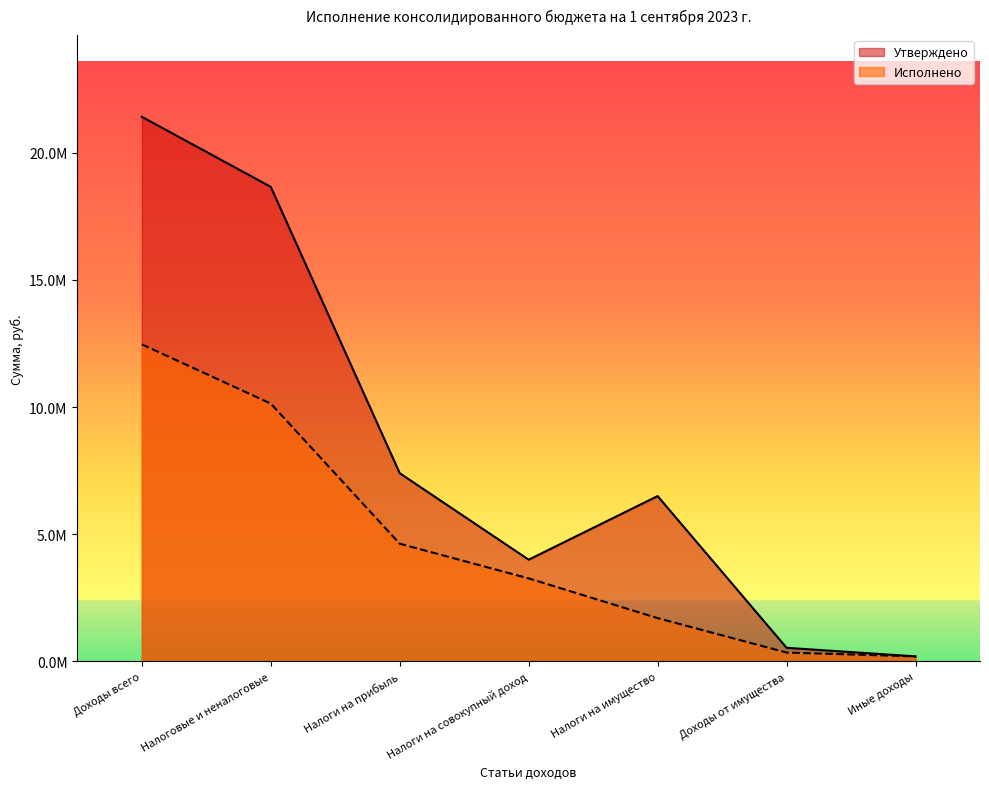

Which category has the highest value across all series?

Доходы всего